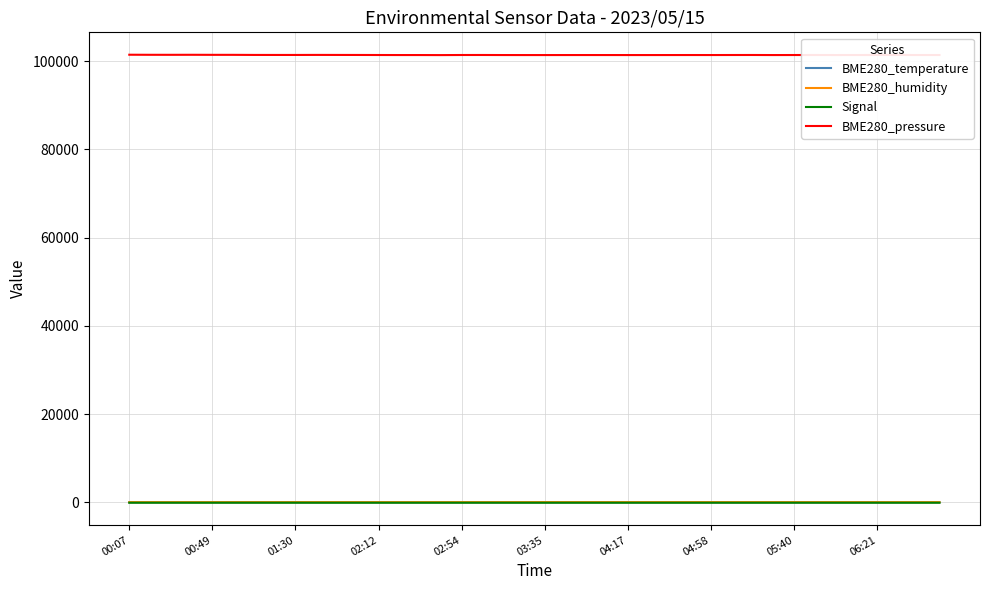

What is the highest value of the BME280_pressure series?

101462.9